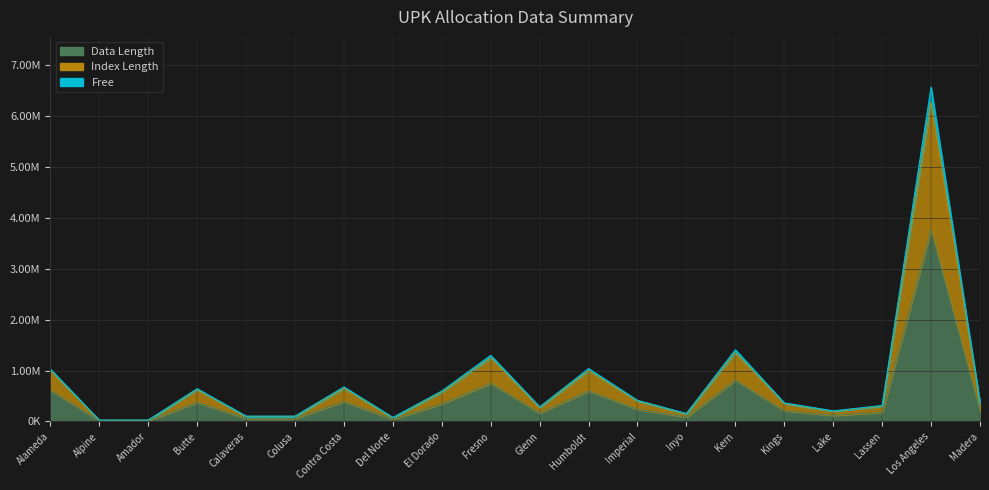

What position from the right is Alpine?

19